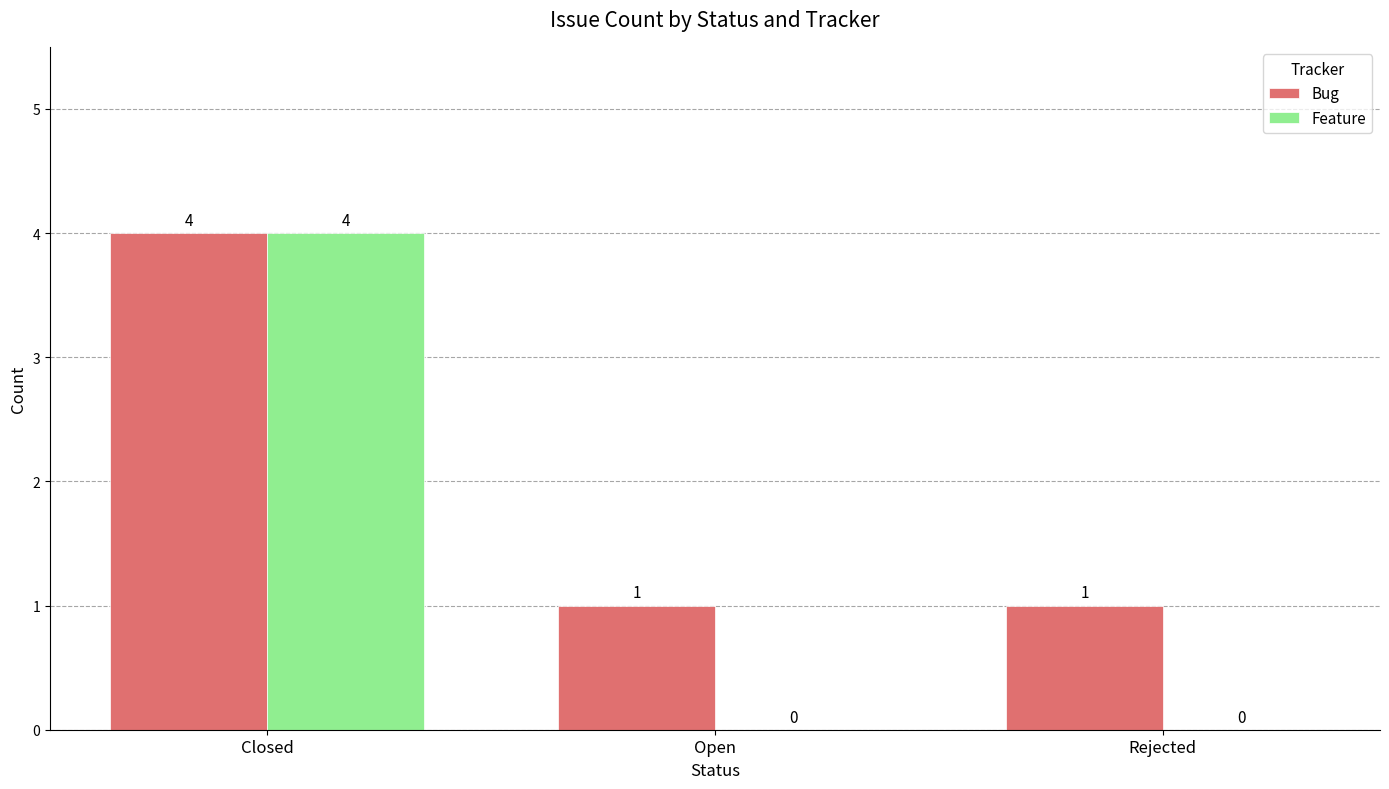

What are all the series names shown in the legend?

Bug, Feature